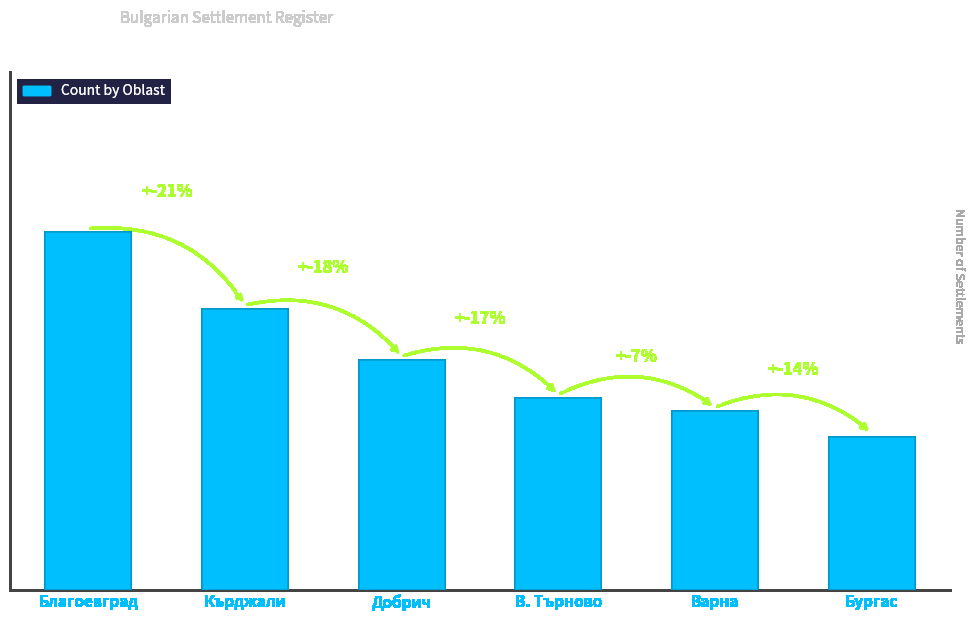

Rank the categories by value from lowest to highest.

Бургас, Варна, В. Търново, Добрич, Кърджали, Благоевград